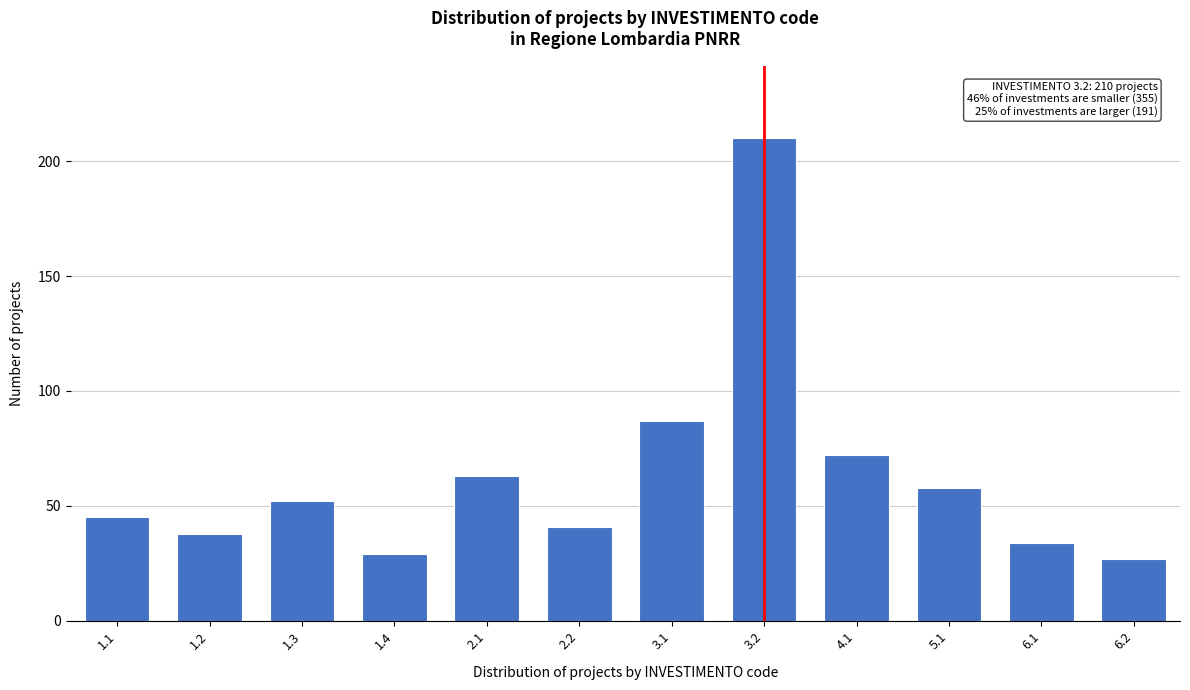

Reading right to left, what are all the values shown in this chart?

27	34	58	72	210	87	41	63	29	52	38	45